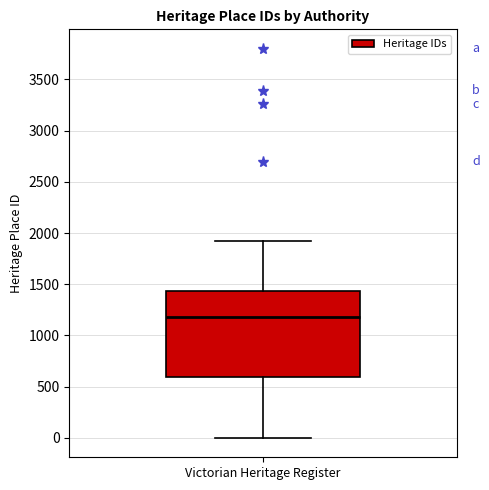

Read this box plot against the y-axis: the position of the median line, the range covered by the box, and the ends of both whiskers. The values are not printed on the chart, so give them approximately, as read against the axis.

median 1200, box 600 to 1450, whiskers 0 to 1950